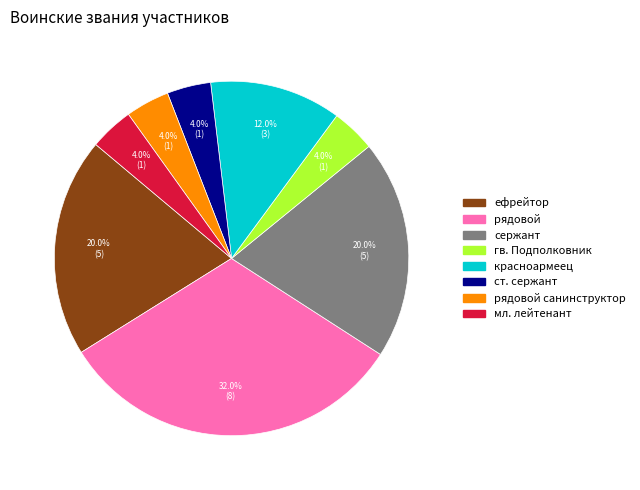

How many segments does this pie chart have?

8